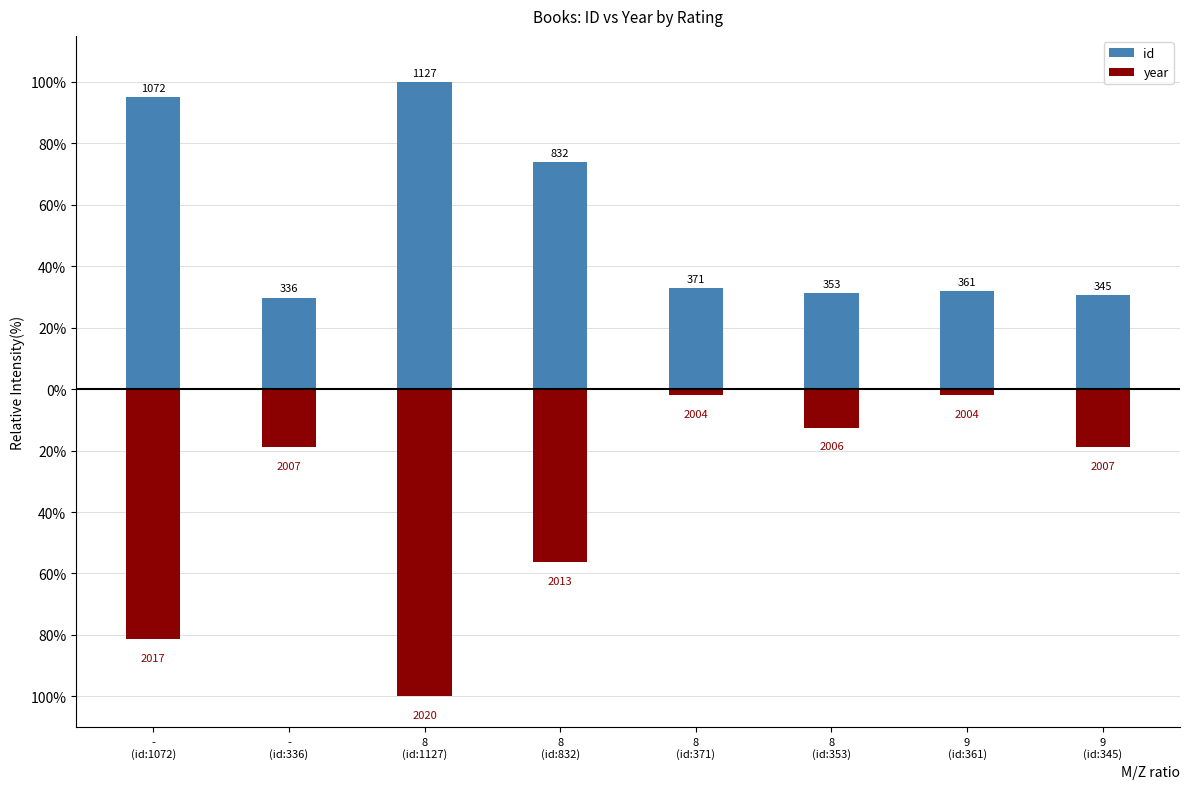

At which label does year reach its minimum?

8
(id:1127)